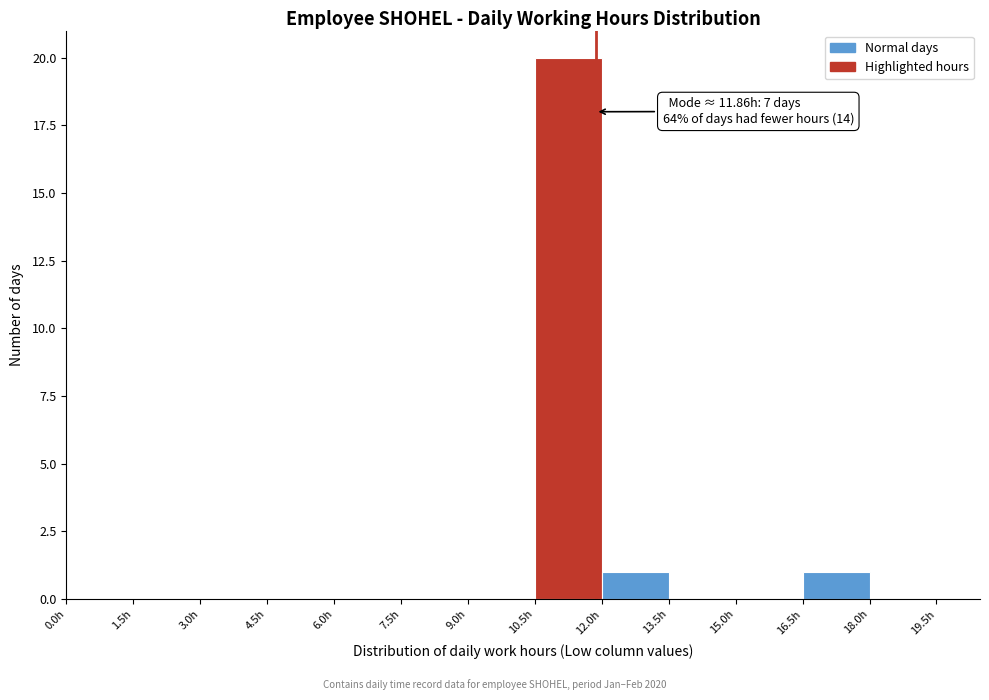

Over which range of the x-axis is the bar tallest?

10.5 to 12.0